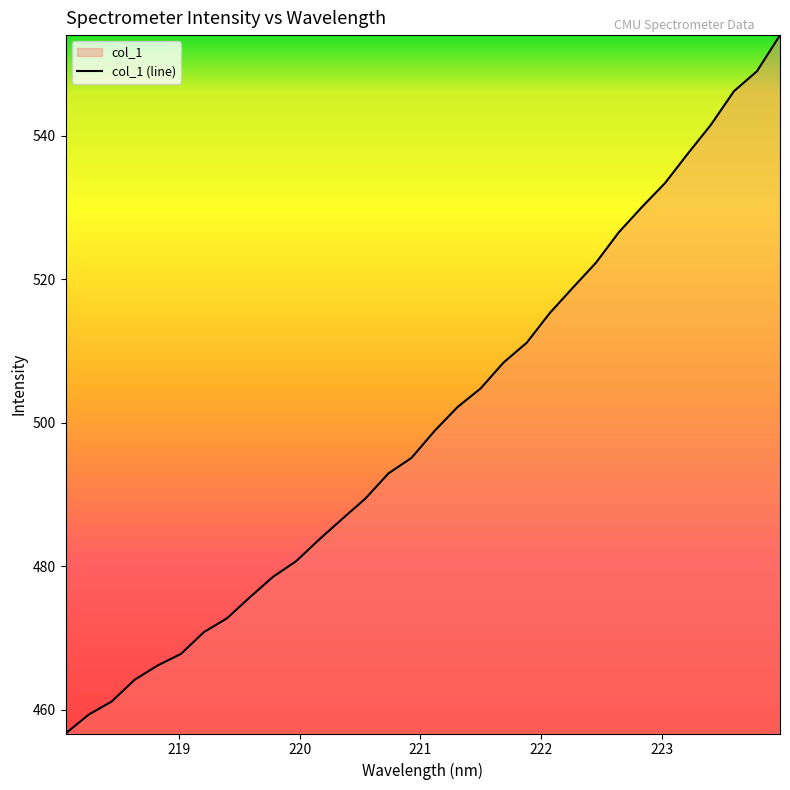

What is the minimum value shown in the chart?

456.7